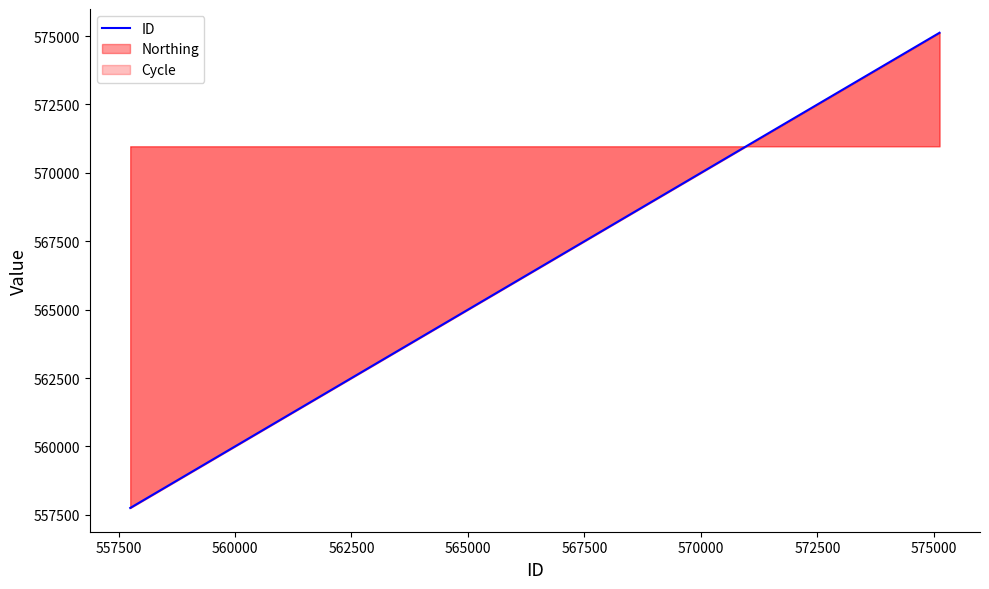

What is the difference between the maximum and minimum values?

17370